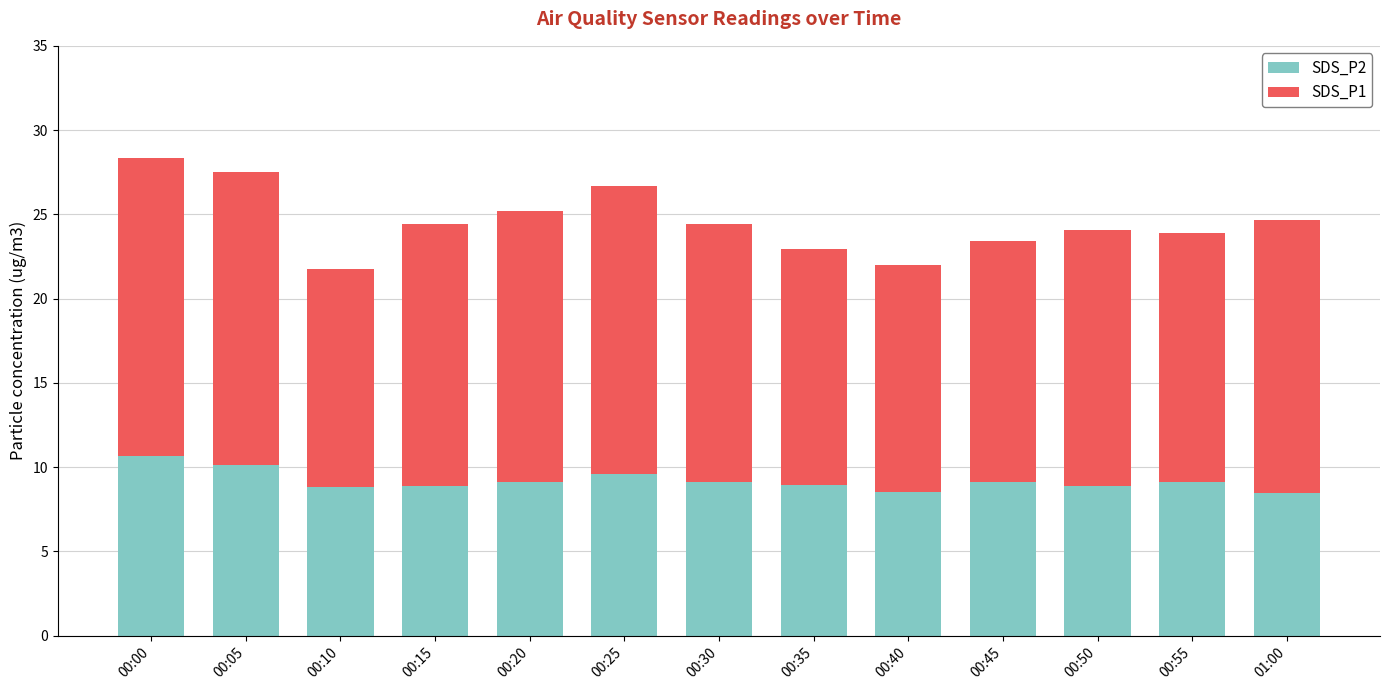

The SDS_P2 series shows 12.8 at 00:30. True or false?

False